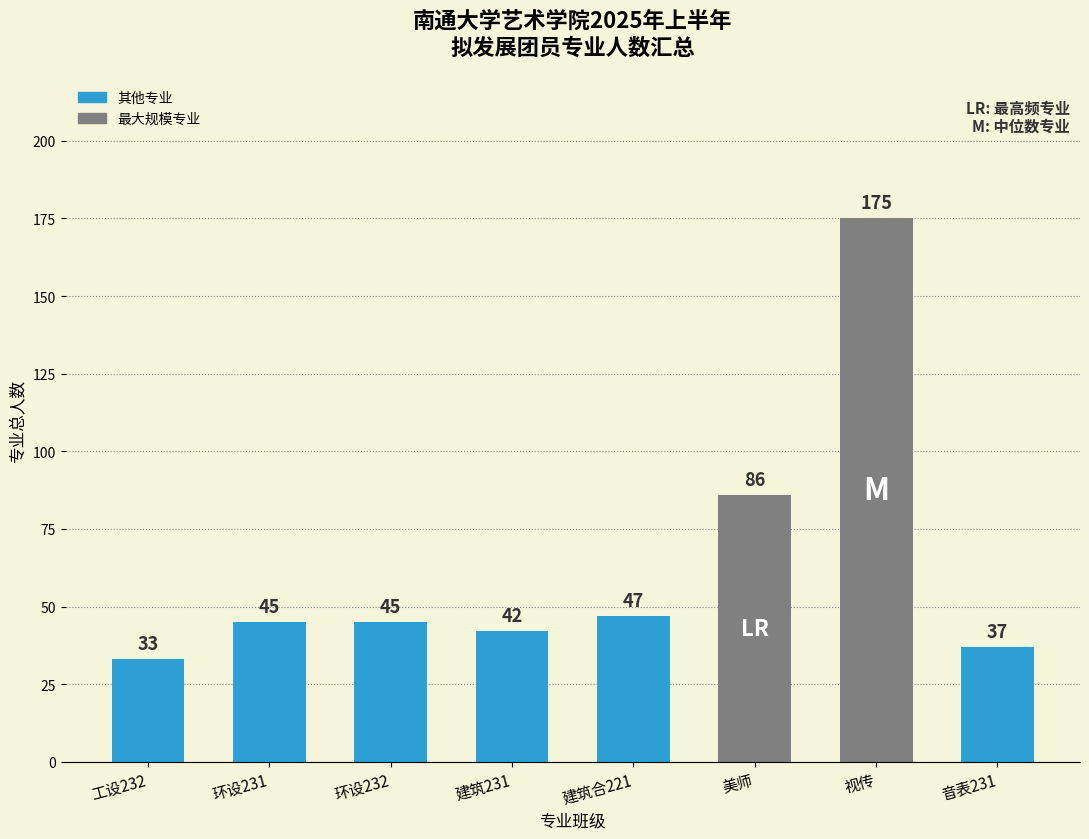

What is the sum of all values?

510